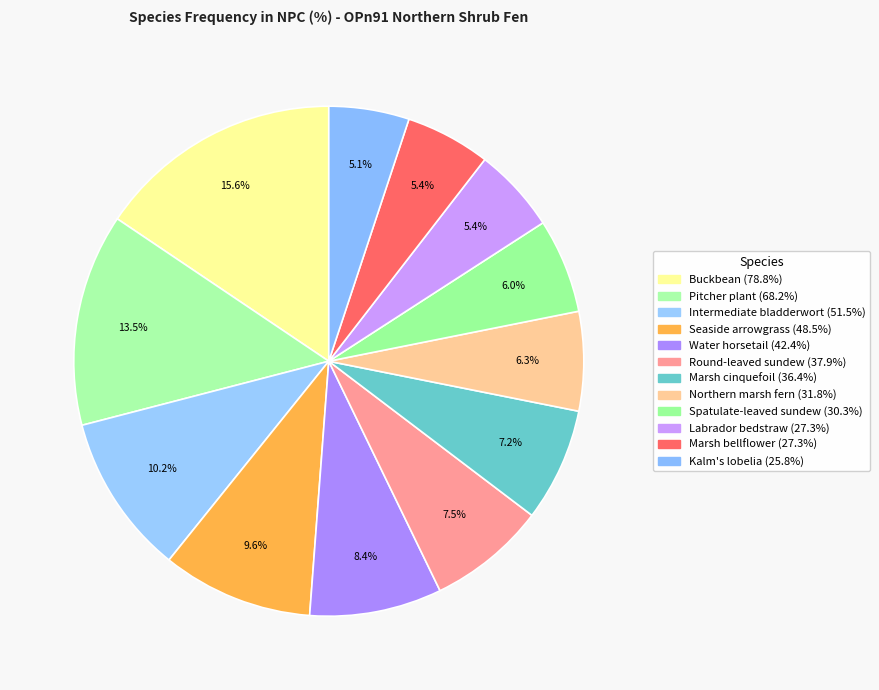

Is Marsh bellflower the majority of the pie?

No